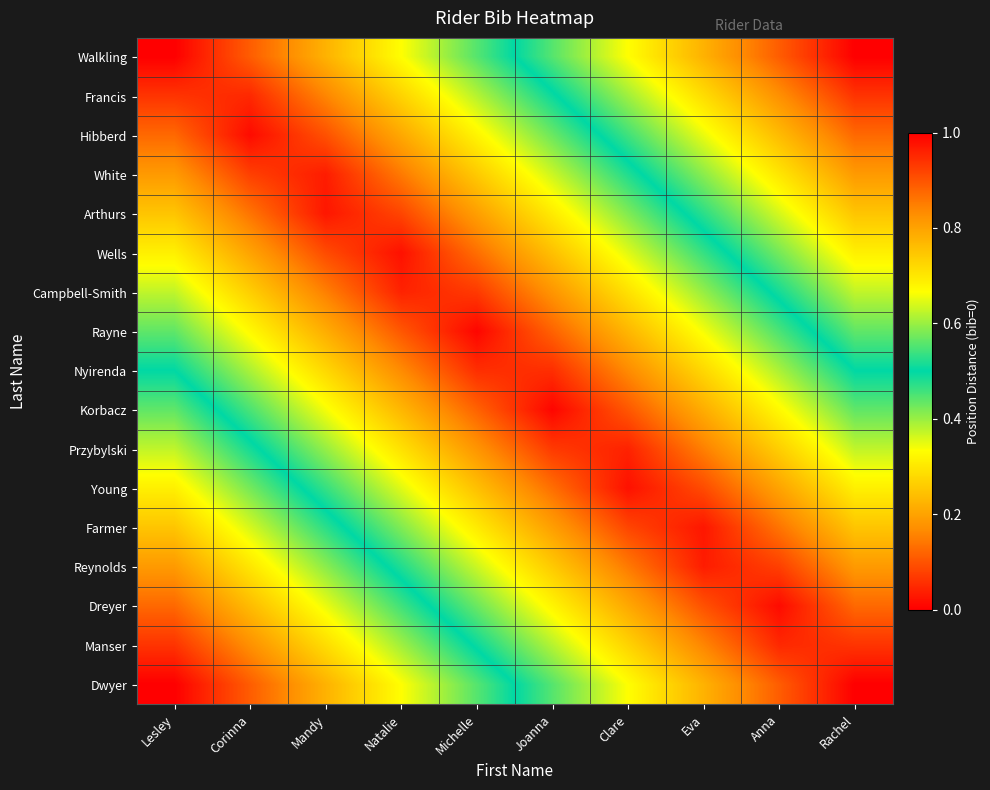

At which category is the sum across all series the highest?

Lesley